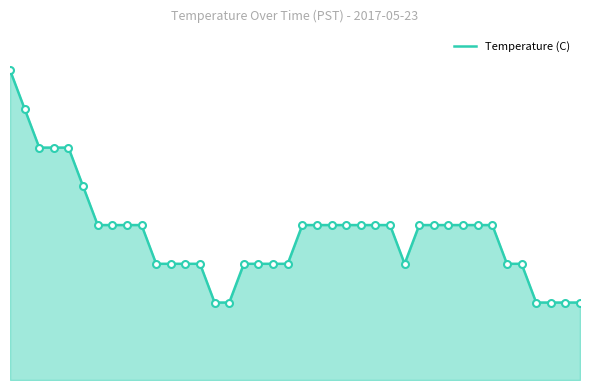

Does the chart display data point markers on the line(s)?

No